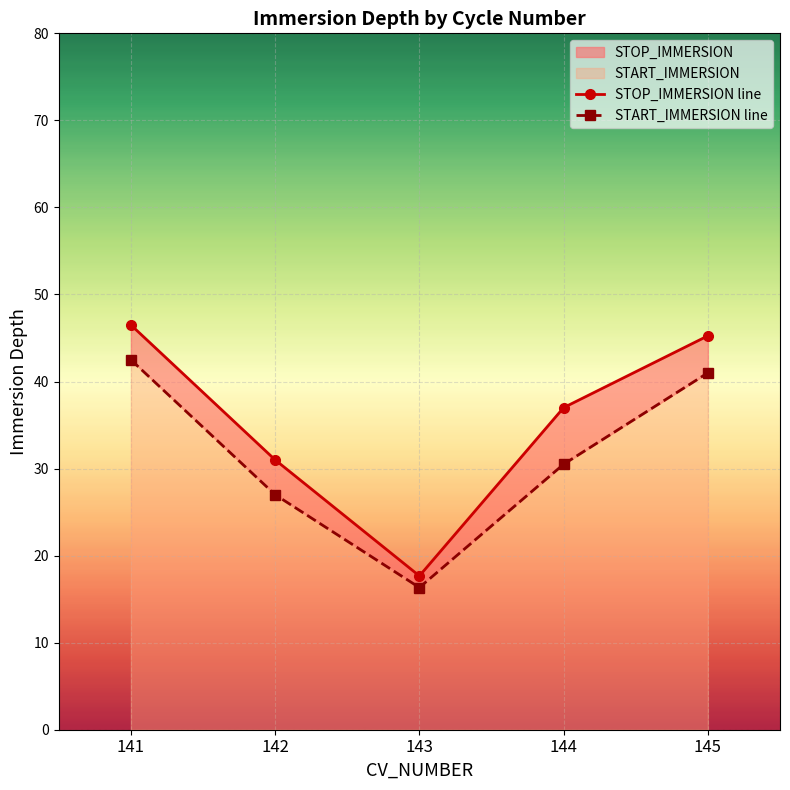

True or false: STOP_IMMERSION line has a value of 14.5 at 142.

False